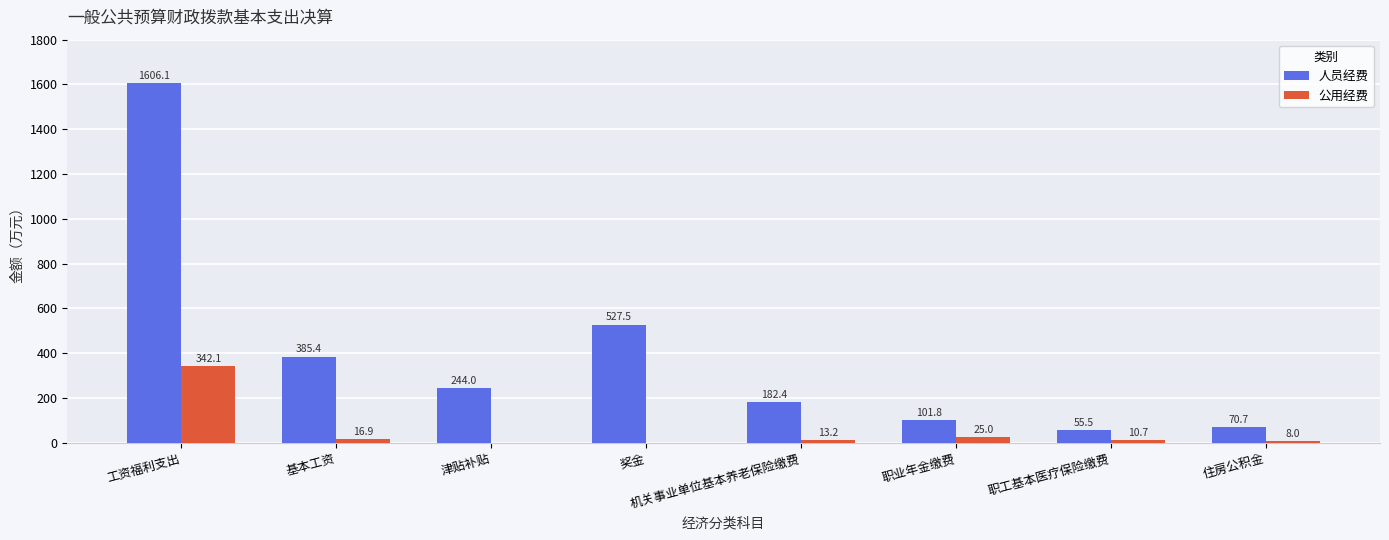

At which label does 人员经费 reach its peak?

工资福利支出